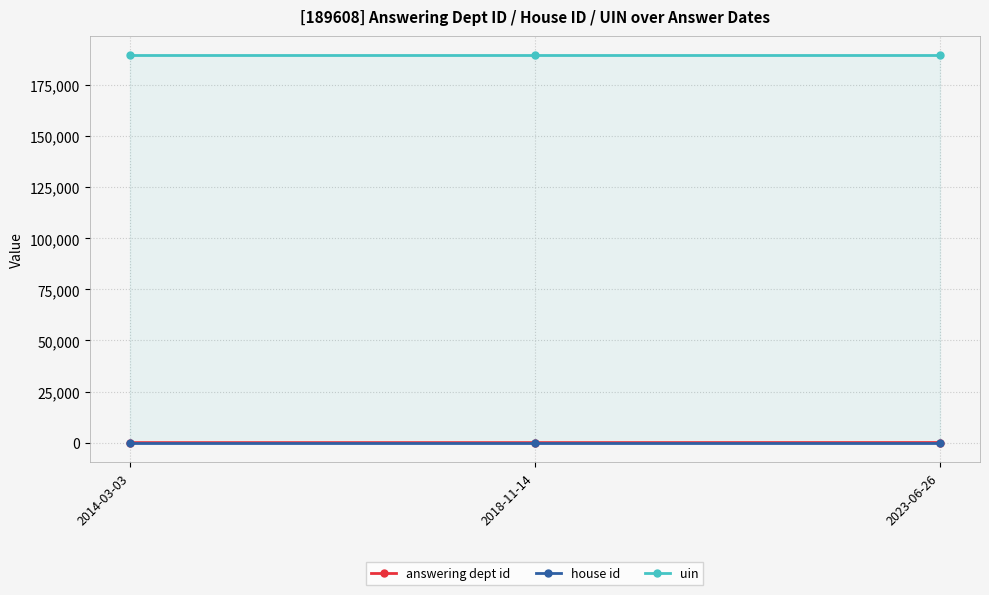

True or false: uin has a value of 286382 at 2018-11-14.

False